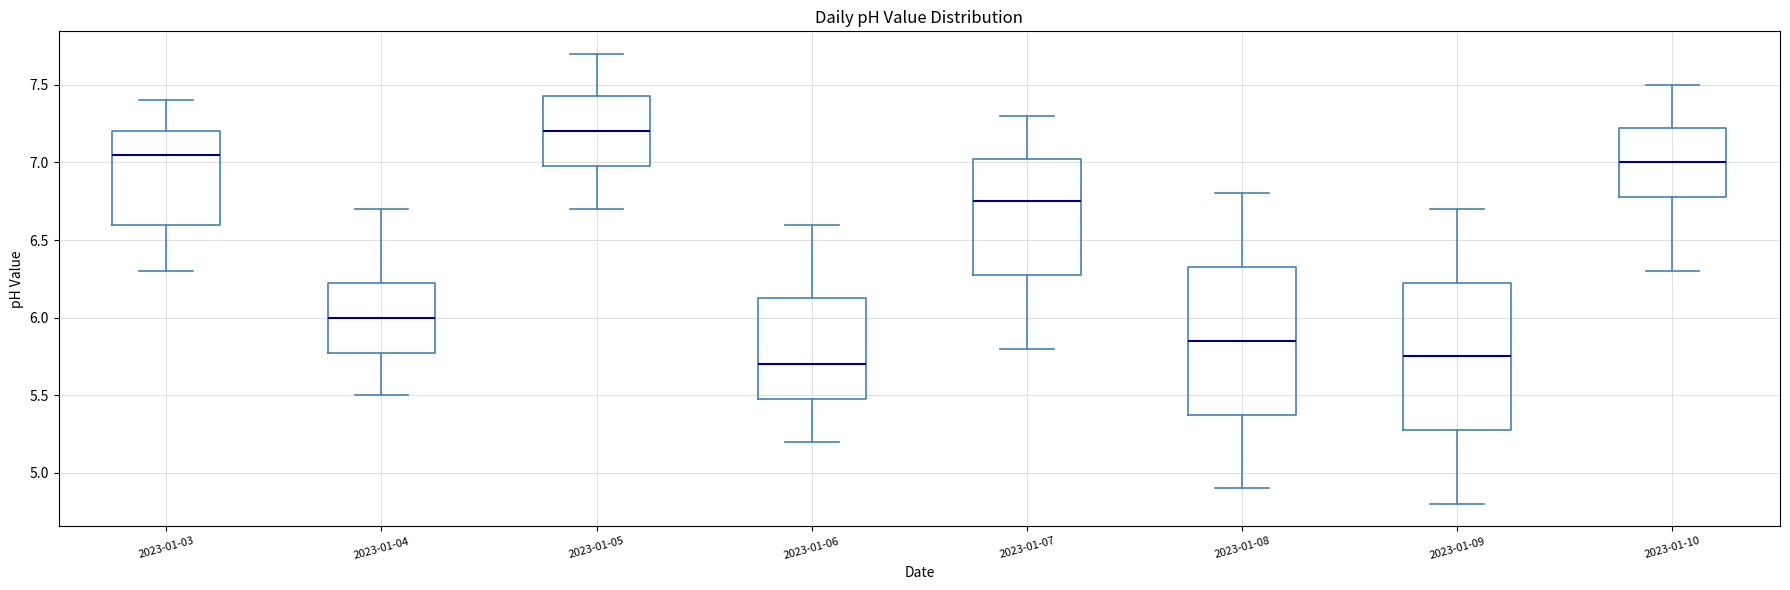

Where does the upper whisker of the box for 2023-01-10 end on the y-axis? The values are not printed on the chart, so give them approximately, as read against the axis.

7.50